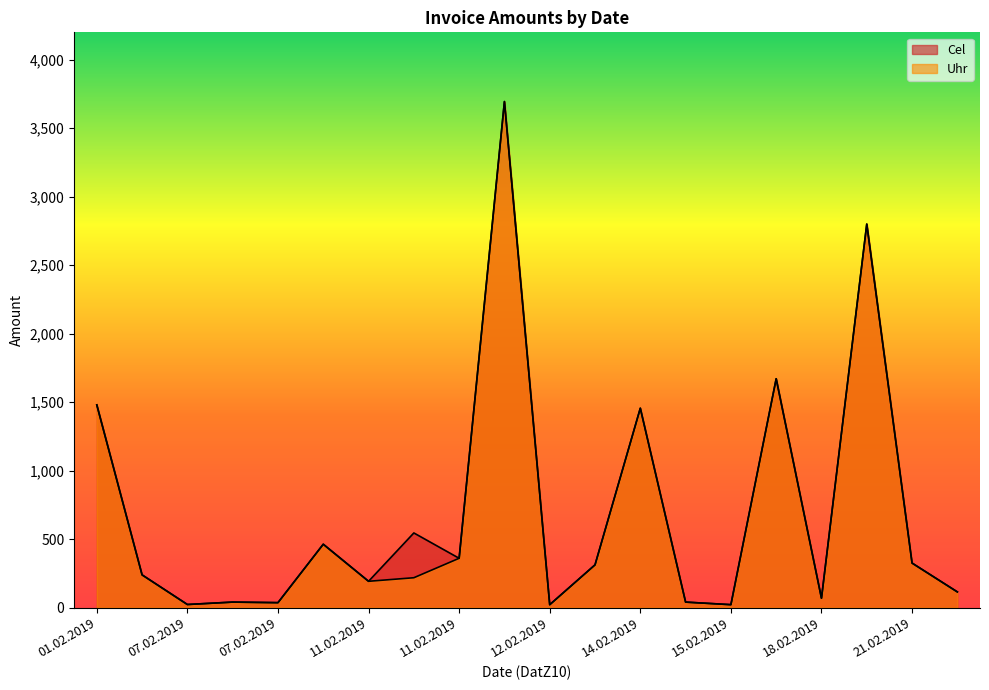

Which series has the widest spread of values?

Cel